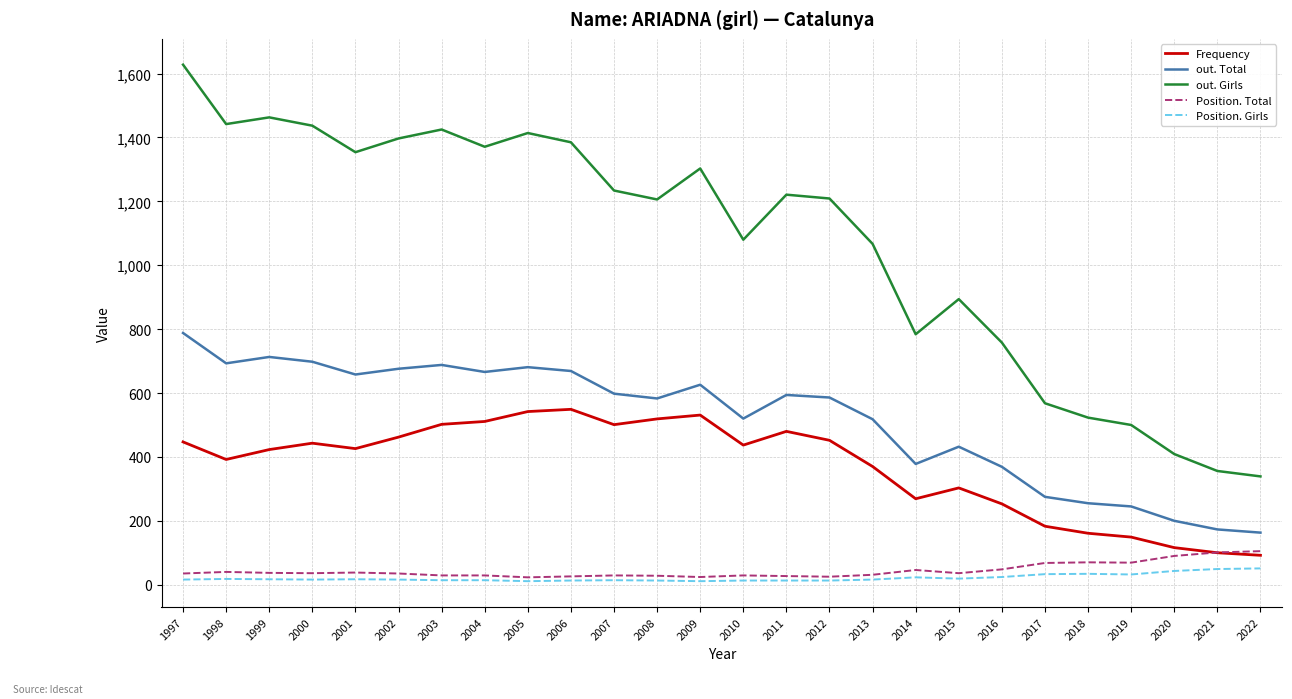

True or false: out. Girls and Position. Total cross at least once.

False